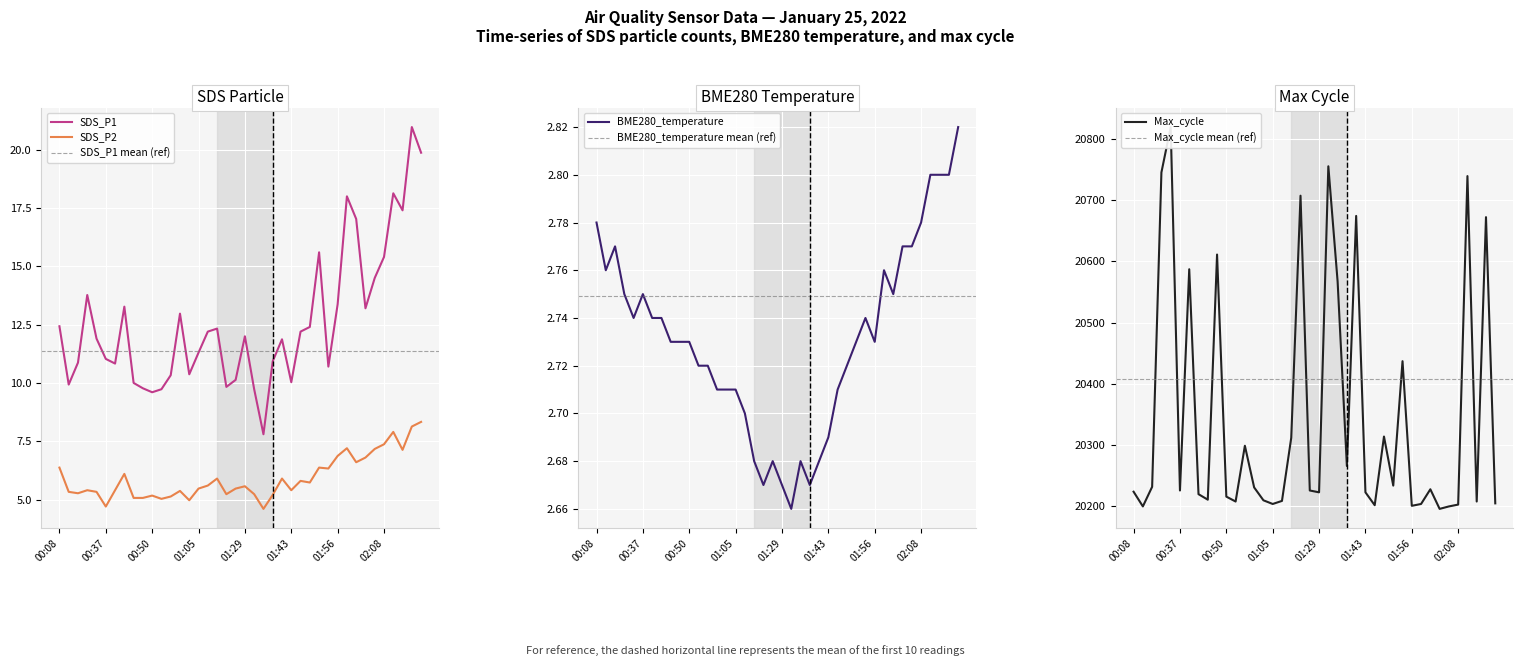

What is the sum of the SDS_P2 values at 01:53 and 00:50?

11.5